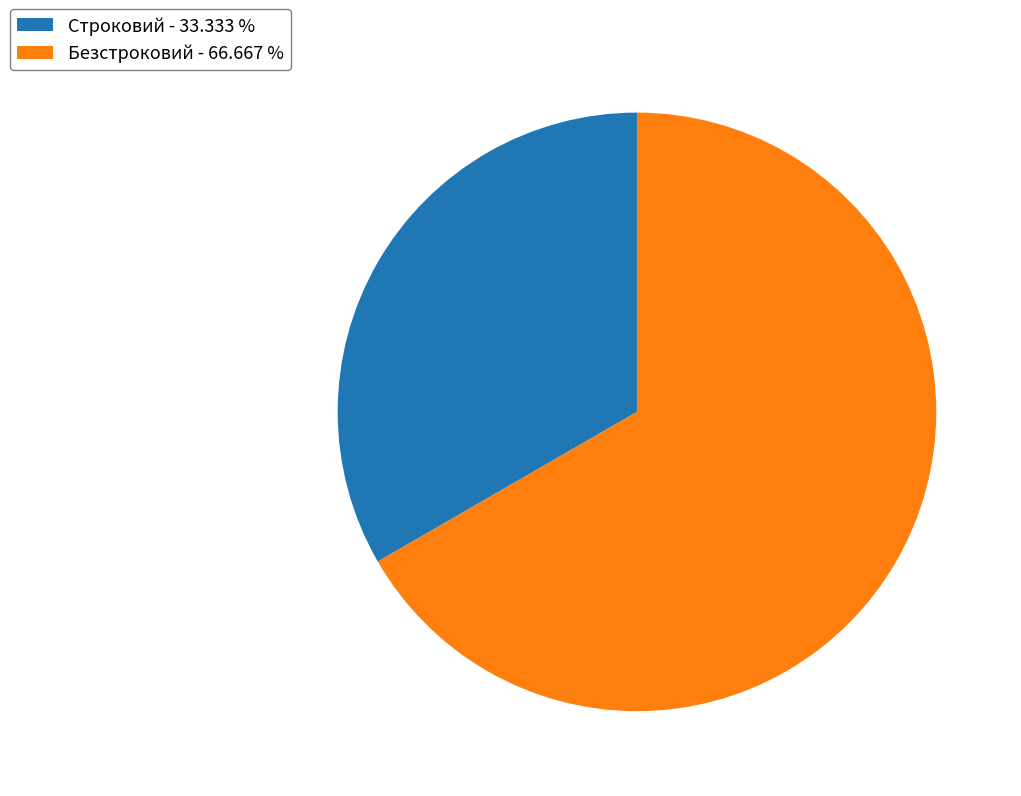

What is the ratio of the value at Строковий to the value at Безстроковий?

0.5